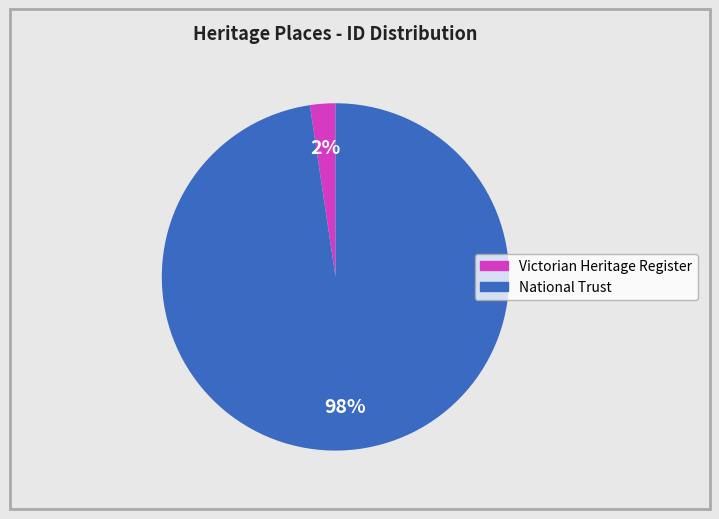

How many segments does this pie chart have?

2